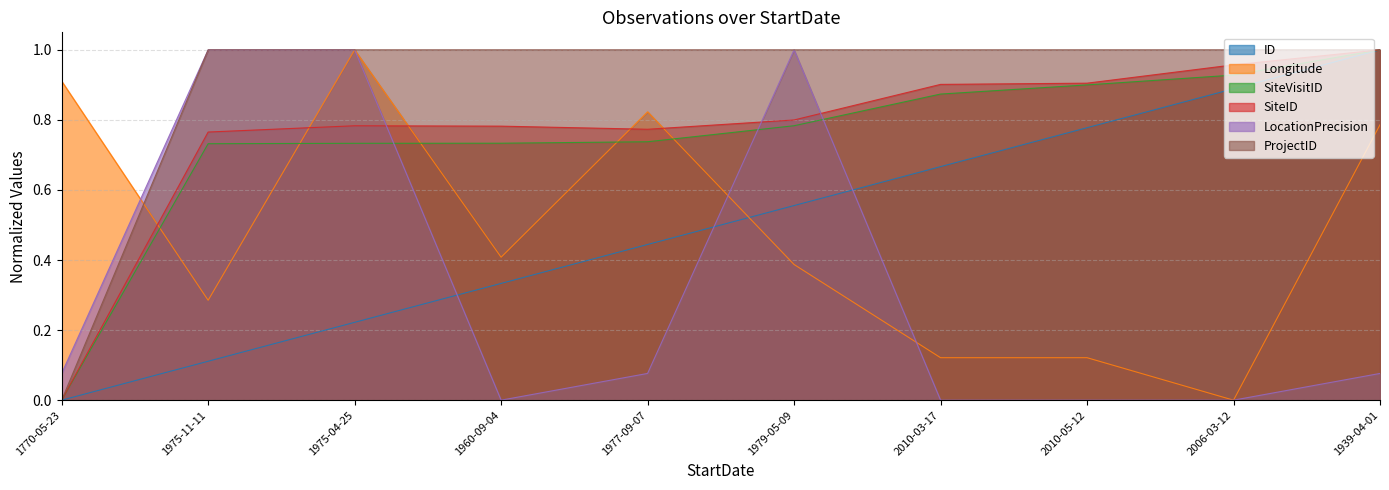

At which category is the sum across all series the highest?

1939-04-01